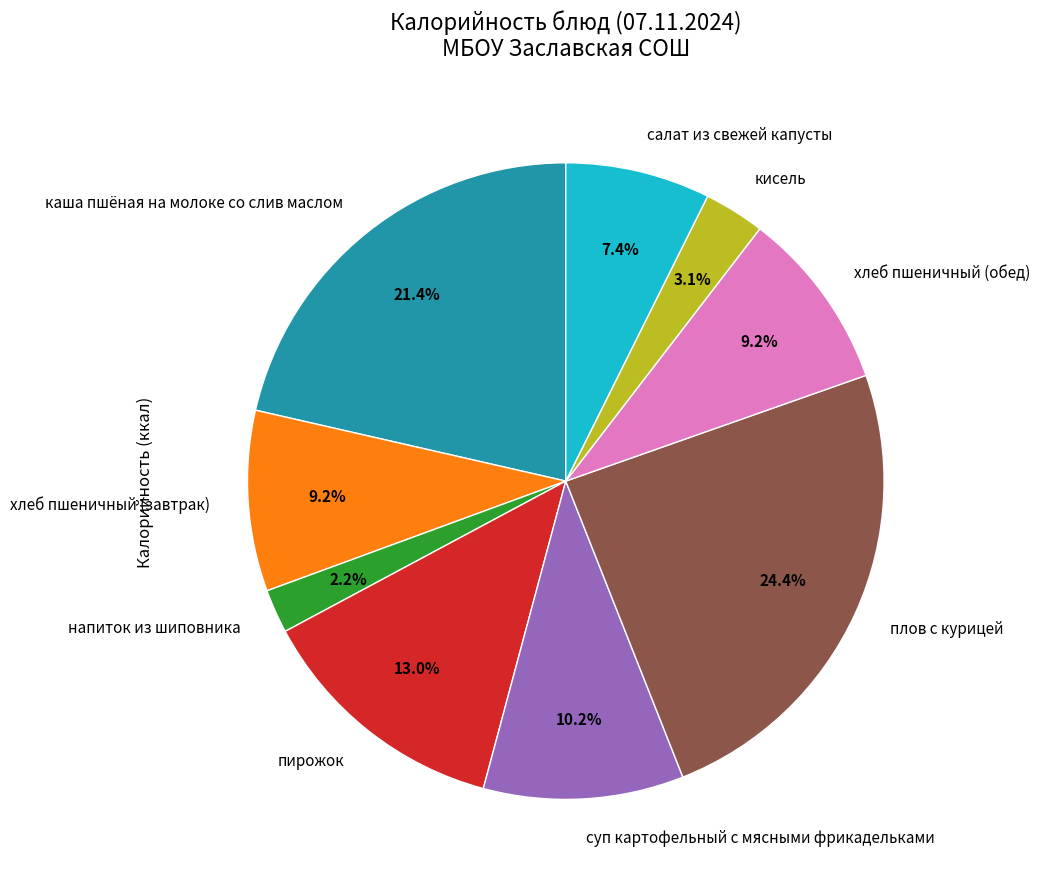

To the nearest percent, what is the average slice percentage?

11%